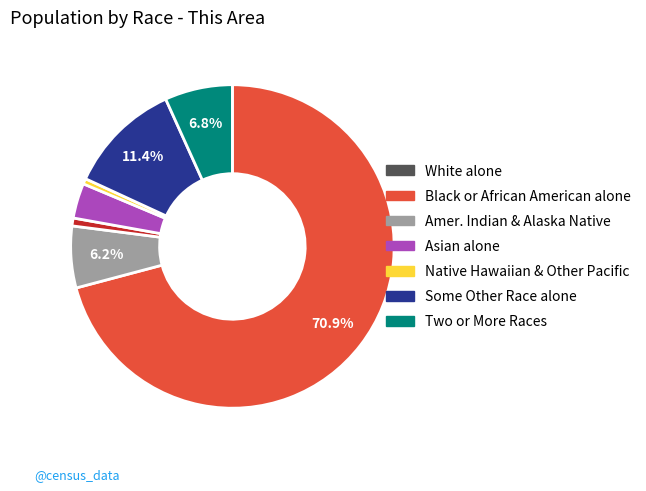

Is there any slice that represents more than half of the pie?

Yes